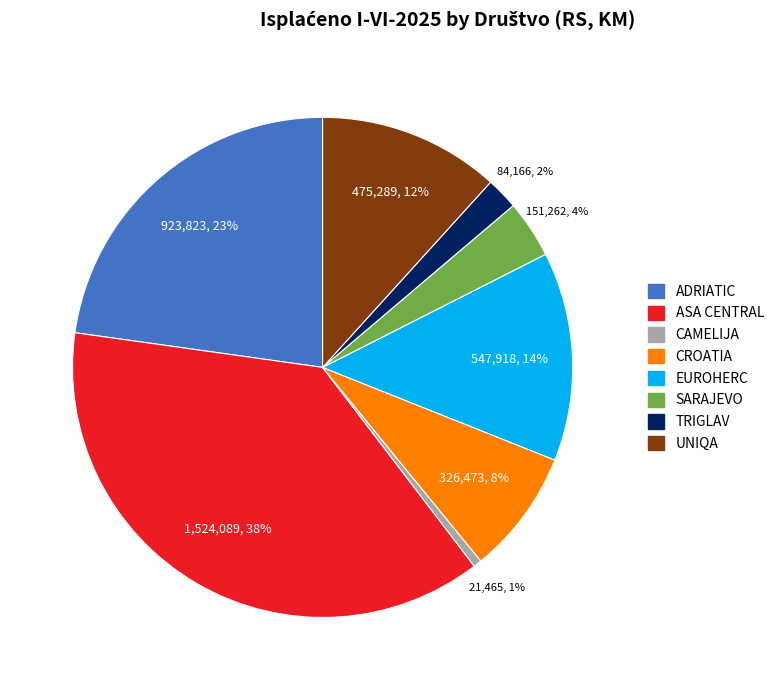

Do TRIGLAV and EUROHERC together represent more than half of the pie?

No